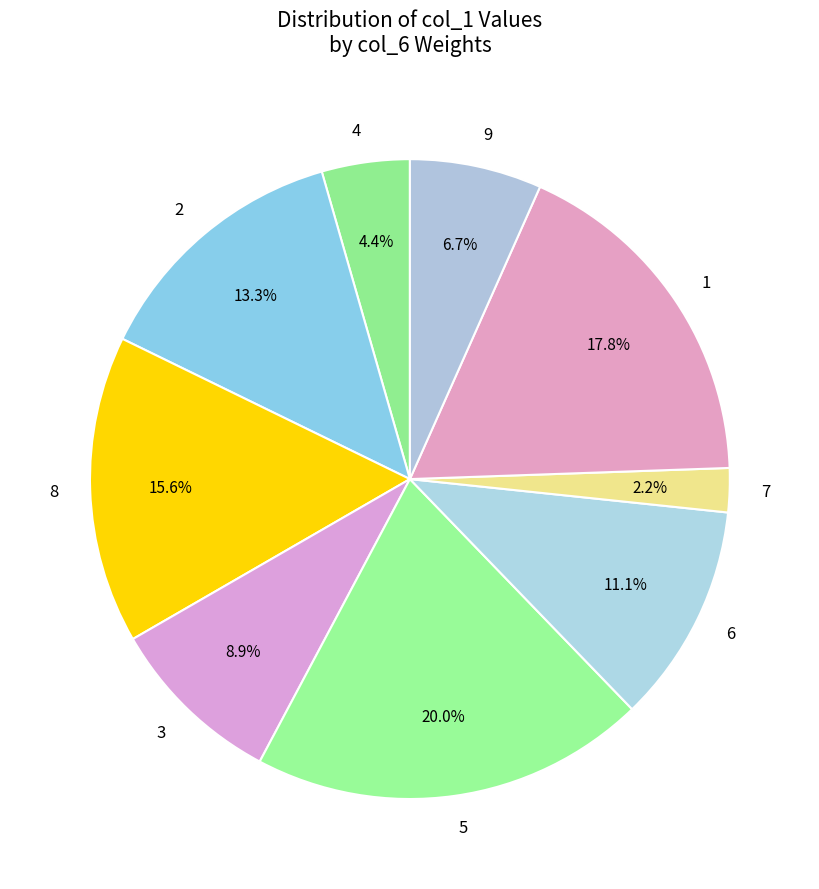

What percentage is the 2 slice, to the nearest percent?

13%